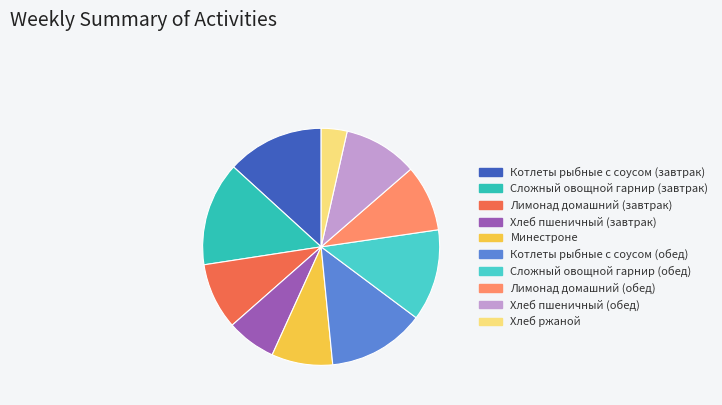

Does any single category account for the majority?

No